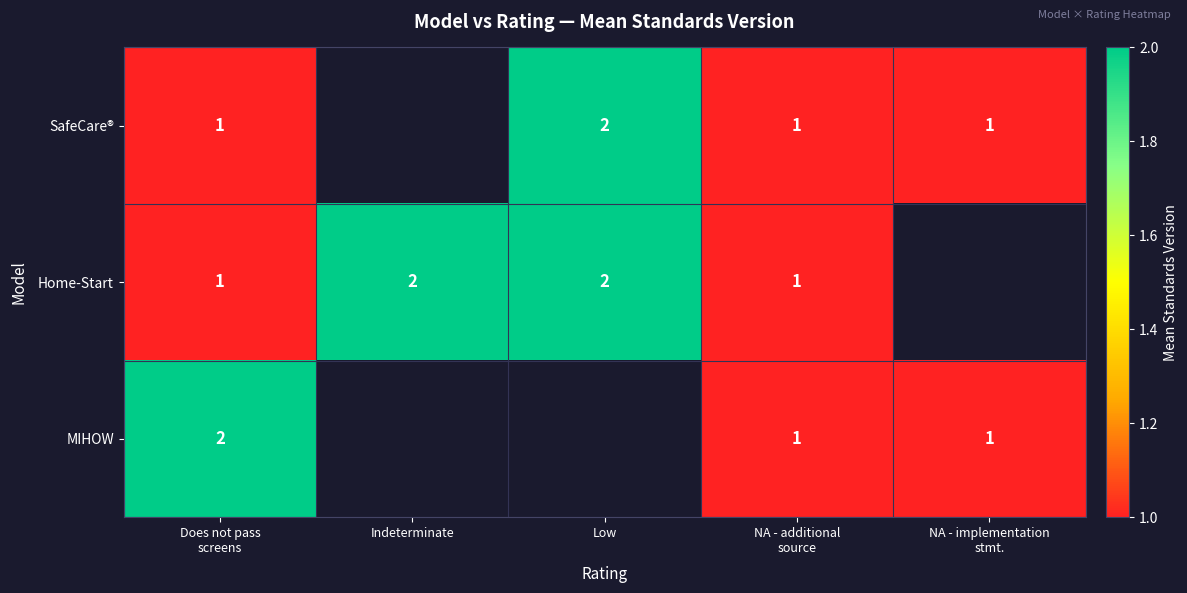

Is it true that Home-Start equals 2 at Low?

True